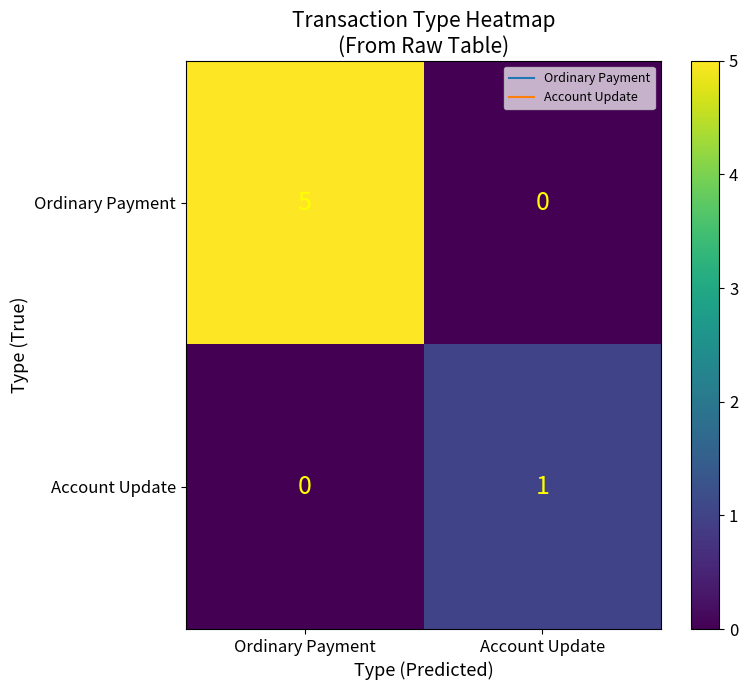

Which series has the largest total across all categories?

Ordinary Payment